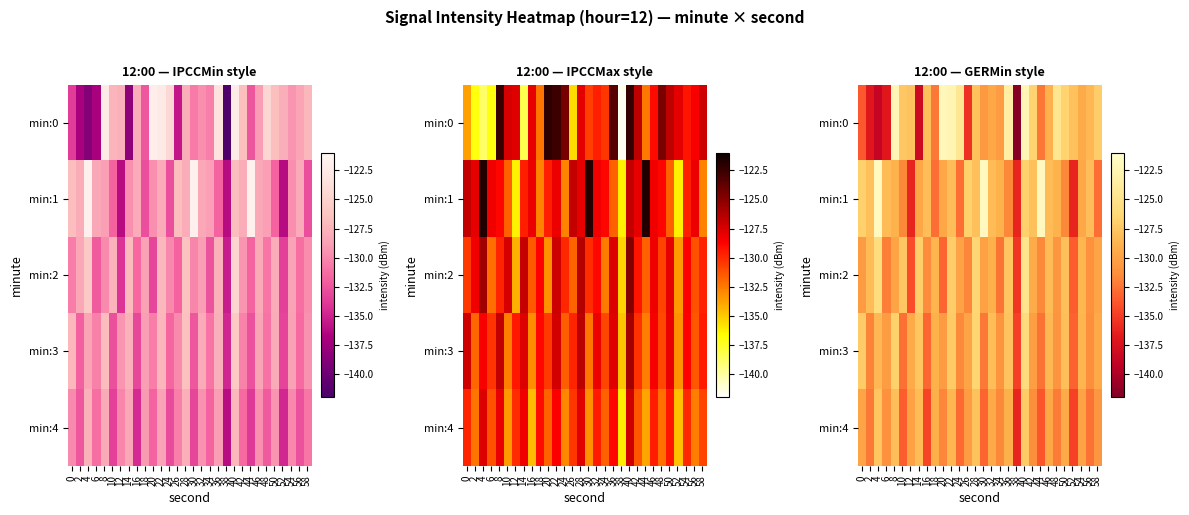

What is the average value of the min:0 series?

-129.5